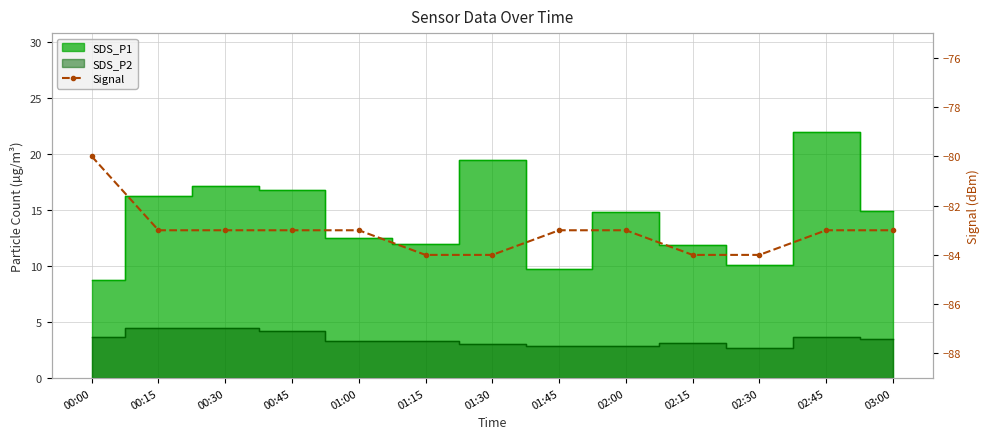

What is the sum of the values at 03:00 and 00:45?

-166